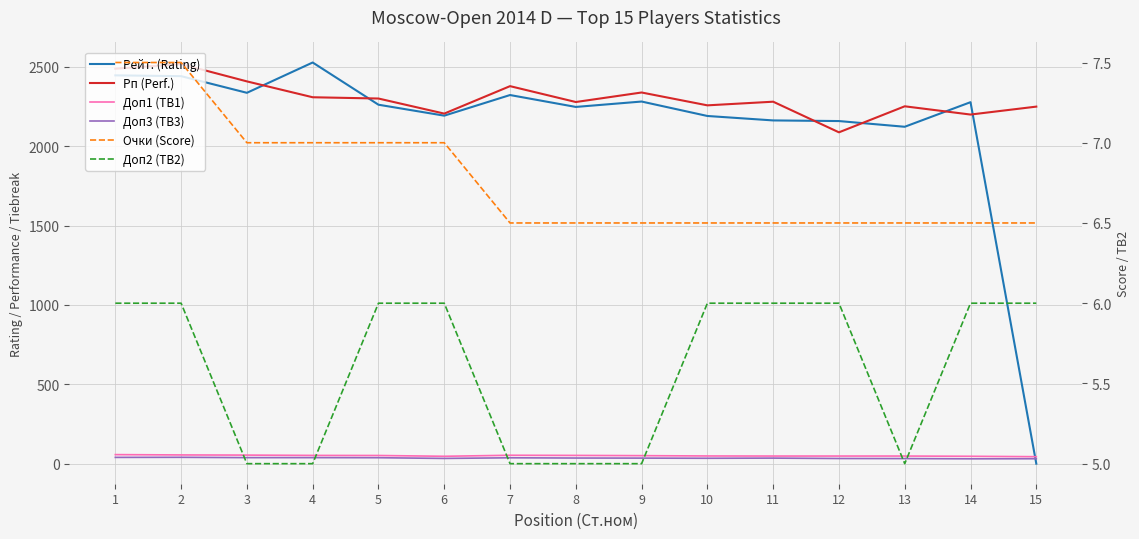

At 7, list the series in order from largest to smallest.

Рп (Perf.), Рейт. (Rating), Доп1 (TB1), Доп3 (TB3), Очки (Score), Доп2 (TB2)